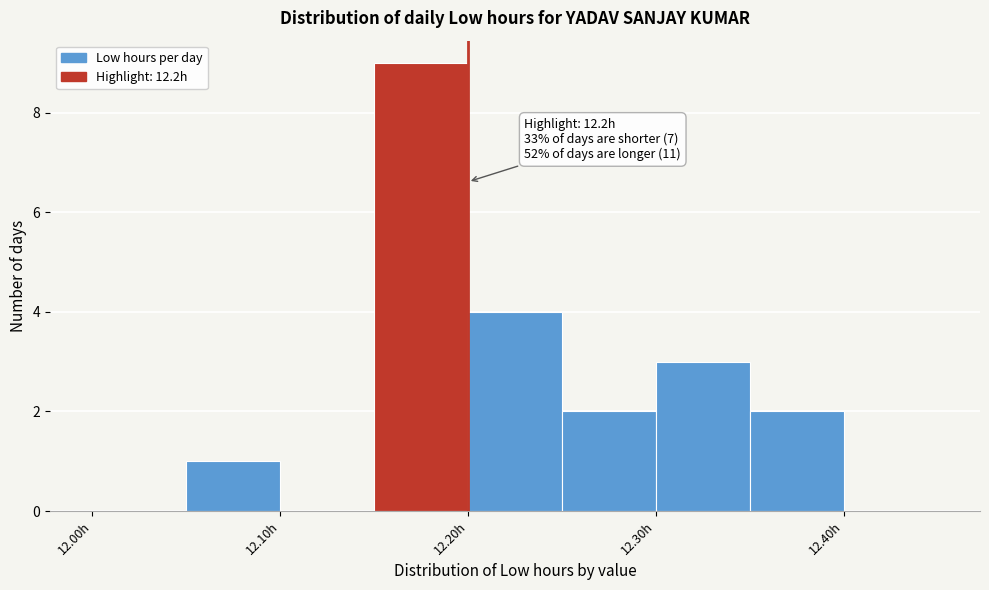

Which range on the x-axis has the tallest bar?

12.15 to 12.20